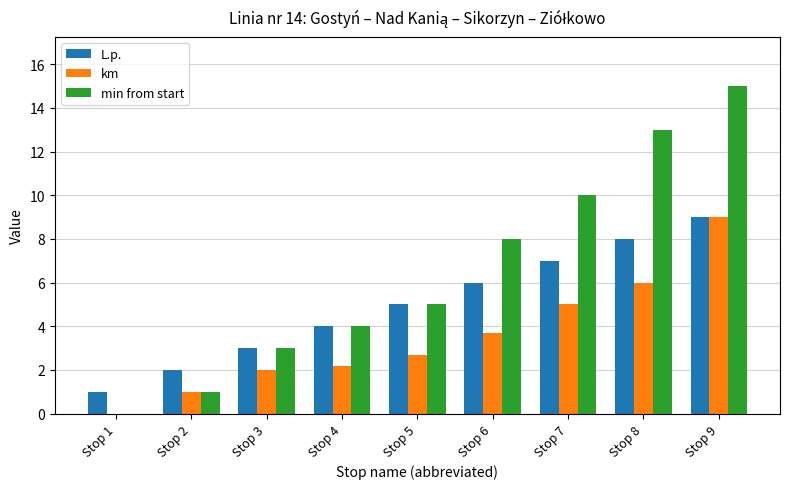

What is the sum of the km values at Stop 7 and Stop 8?

11.0